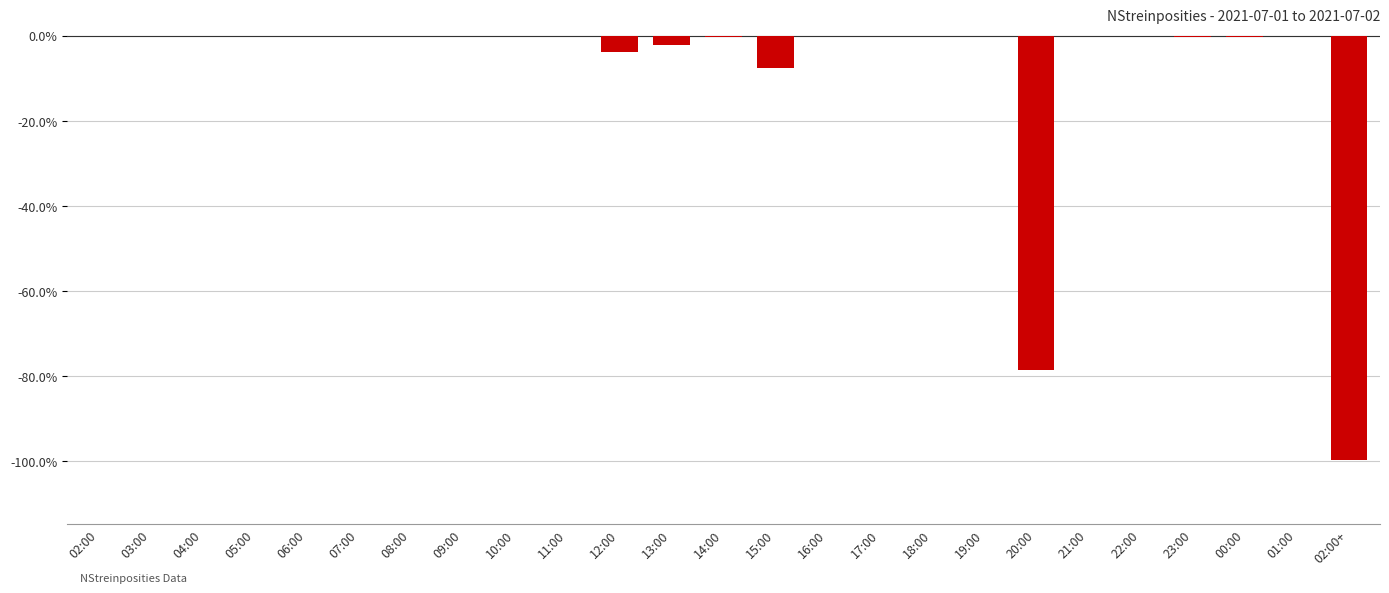

What is the sum of all values?

-192.8